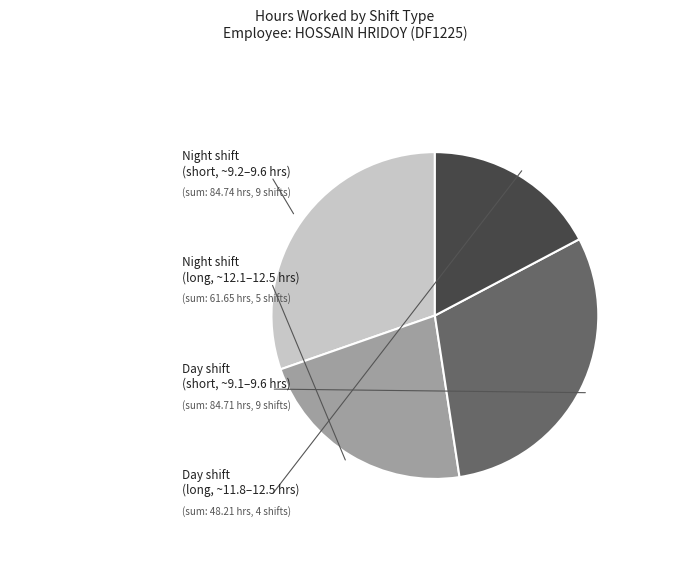

Does any single category account for the majority?

No